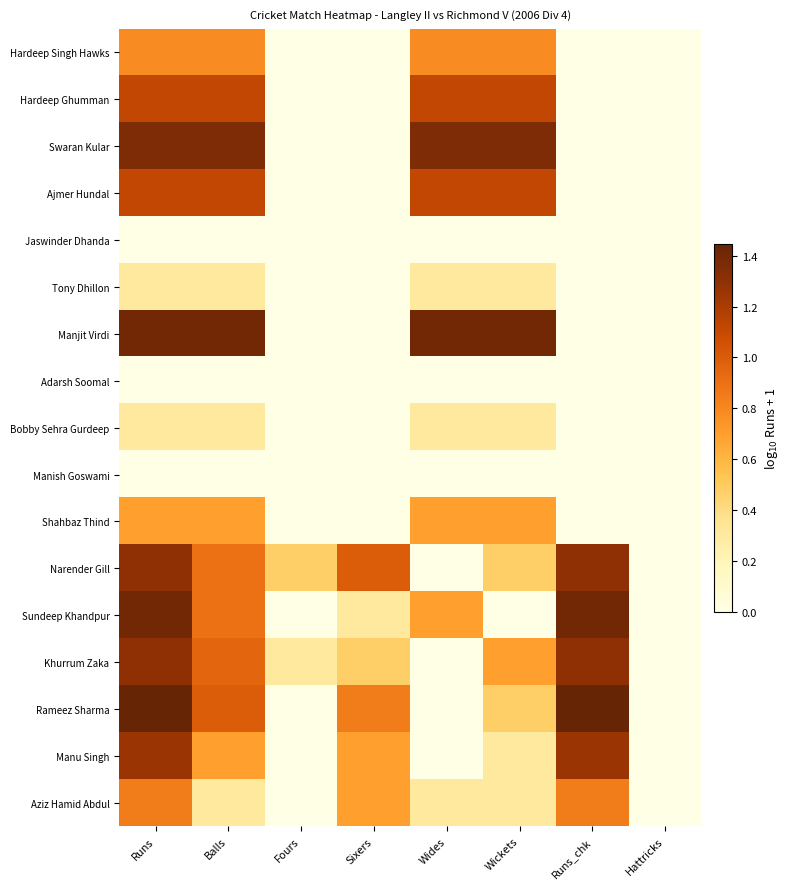

What is the spread (max minus min) of values at Wides?

1.4